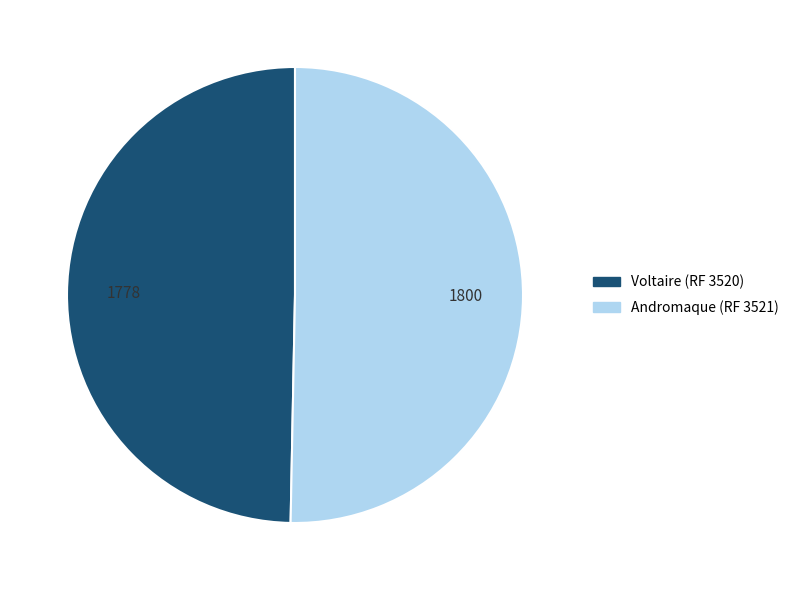

Does Andromaque (RF 3521) represent more than half of the total?

Yes